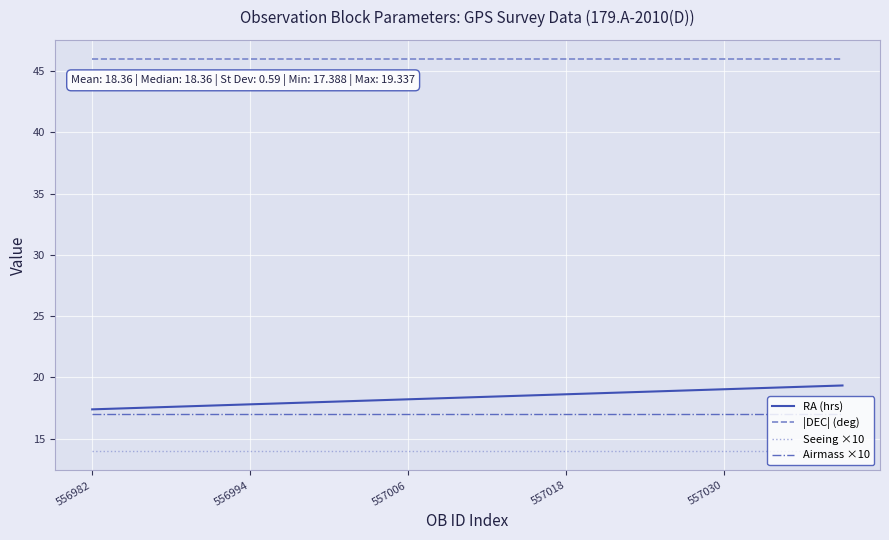

Which series has the largest range (max minus min)?

RA (hrs)